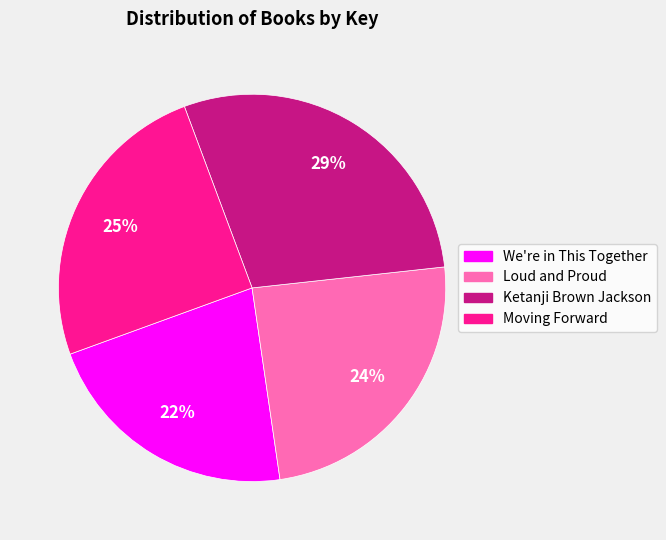

Which slice is the smallest?

We're in This Together